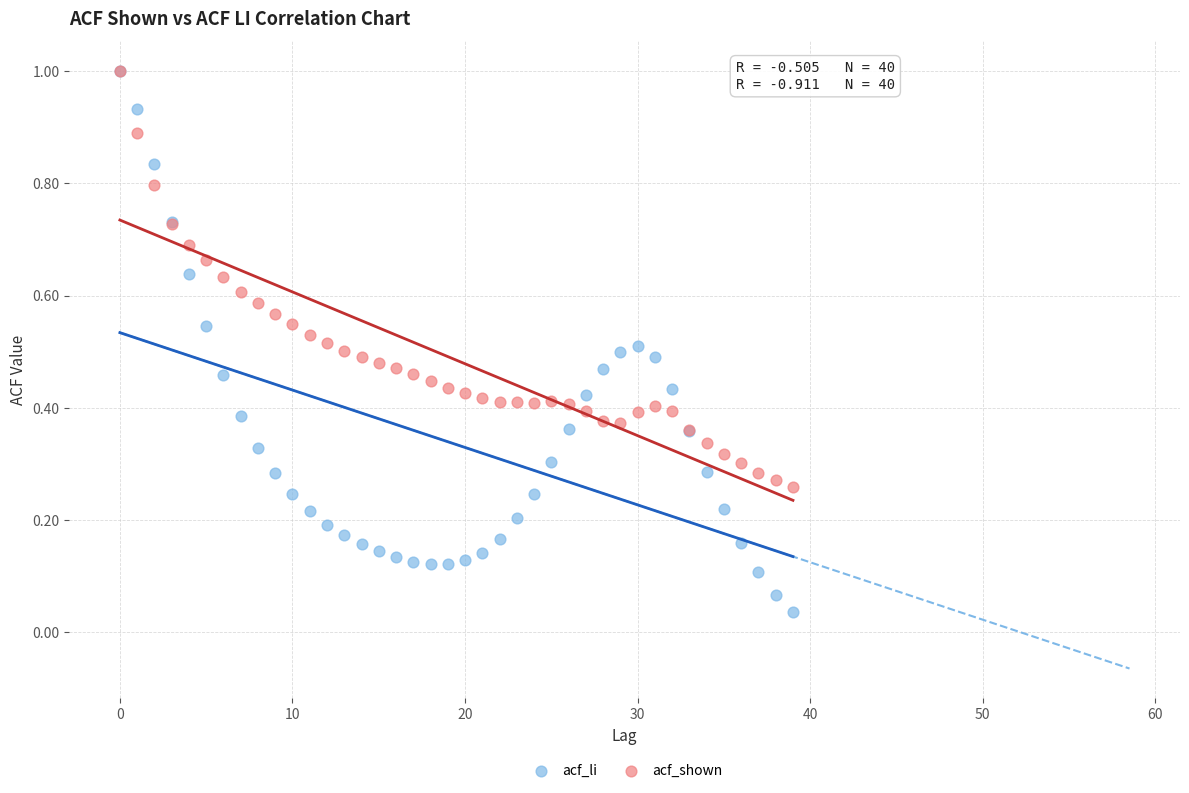

Which series reaches the minimum Y coordinate?

acf_li